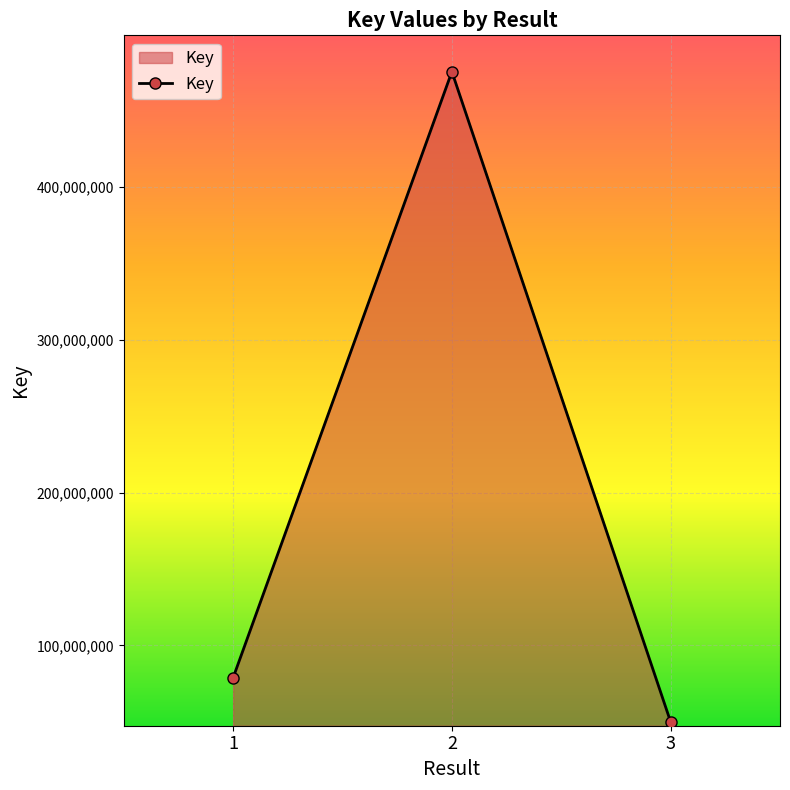

True or false: the data shows 49995167 at 3.

True